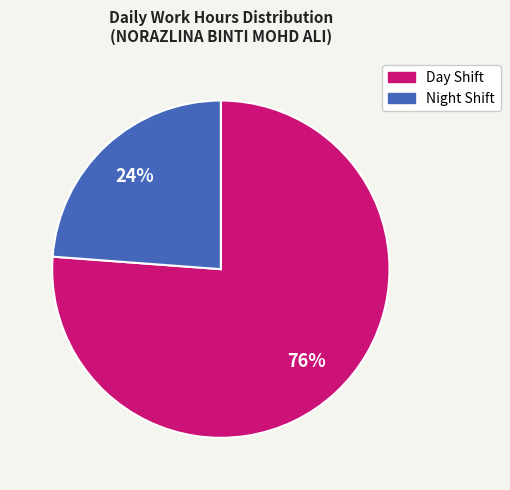

How many slices are in this pie chart?

2